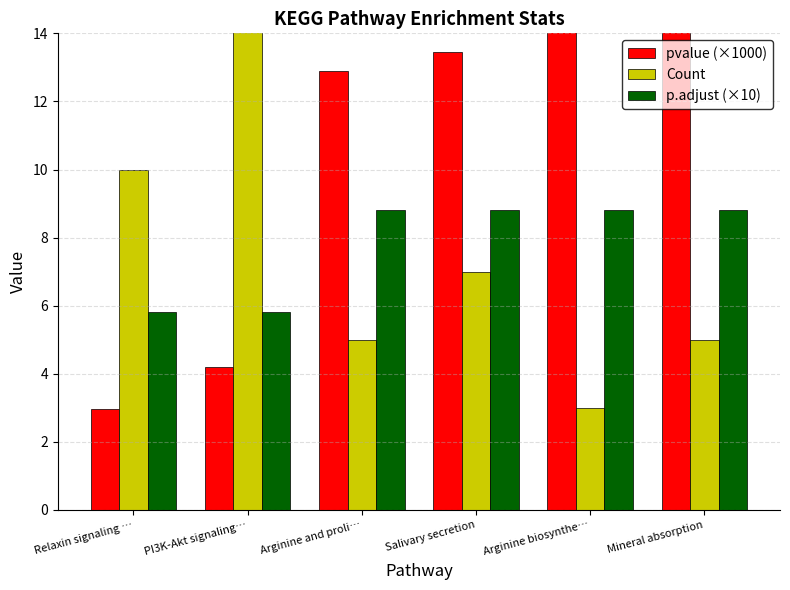

Which series changed the most between PI3K-Akt signaling… and Arginine and proli…?

Count